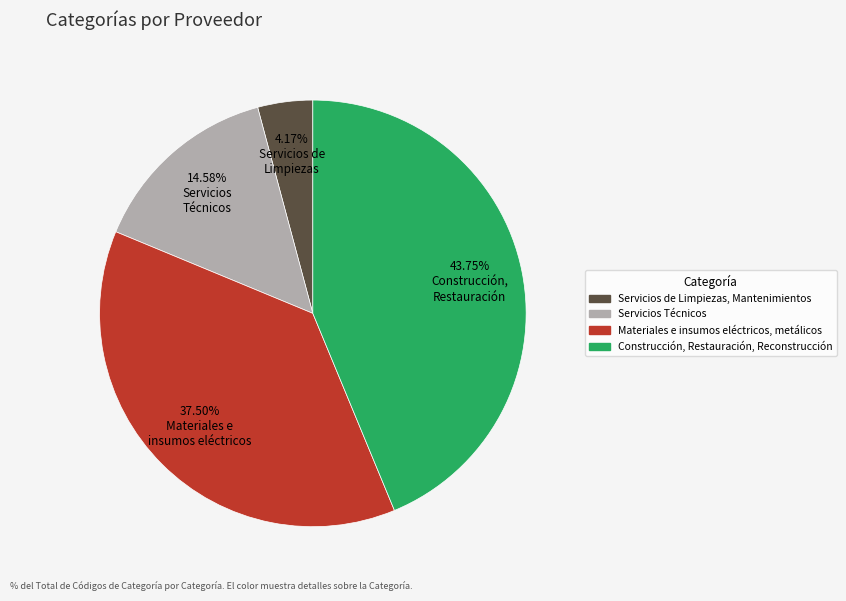

Between Servicios Técnicos and Construcción, Restauración, Reconstrucción, which is larger?

Construcción, Restauración, Reconstrucción